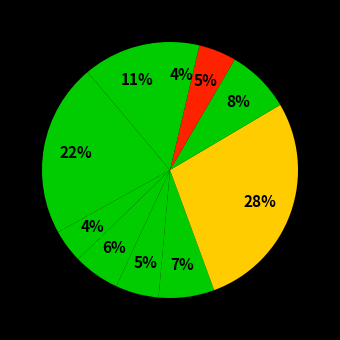

Count the number of slices in the pie.

10